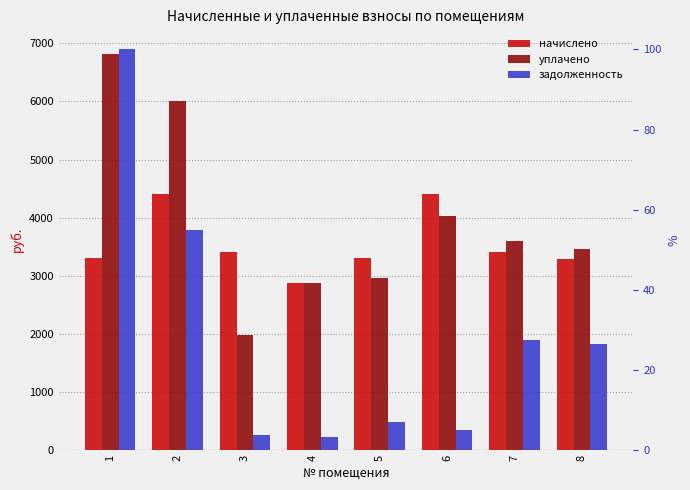

Reading left to right, list all the values displayed in this chart.

начислено: 3313.6	4415.8	3408.8	2884.9	3313.6	4415.8	3408.8	3286.3
уплачено: 6814.8	6003.2	1982.7	2873.5	2962.8	4032.3	3597.5	3468.2
задолженность: 6895.6	3795.3	257.9	229.0	493.6	350.5	1893.1	1825.0